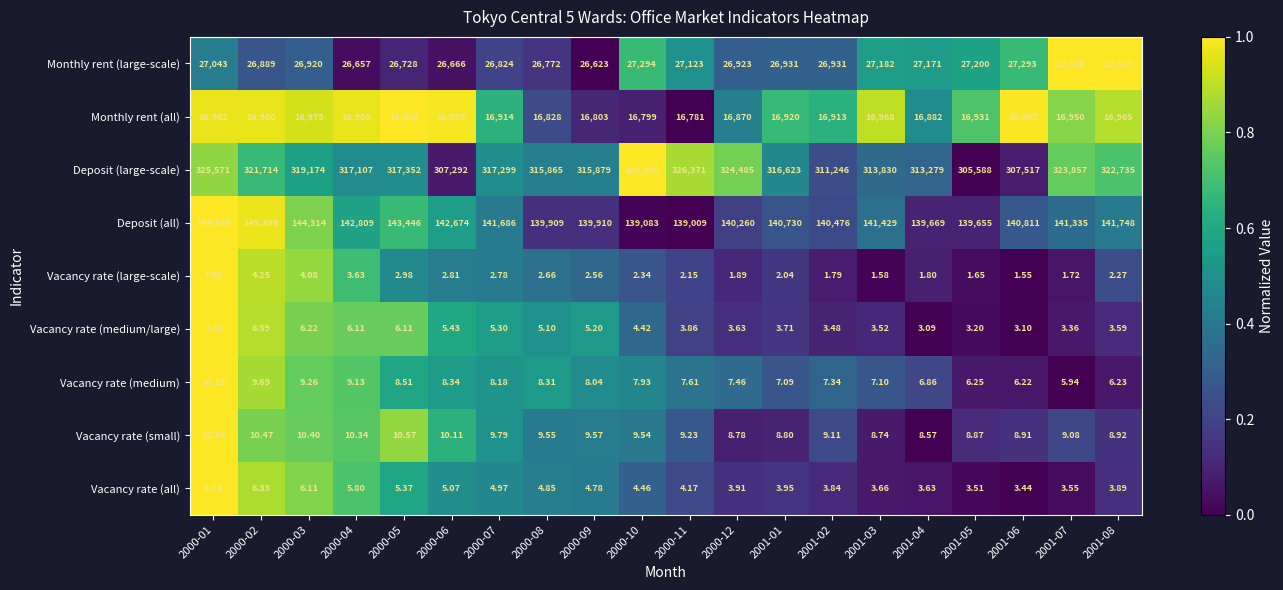

List the series in order of their peak value, highest first.

Deposit (large-scale), Deposit (all), Monthly rent (large-scale), Monthly rent (all), Vacancy rate (small), Vacancy rate (medium), Vacancy rate (medium/large), Vacancy rate (all), Vacancy rate (large-scale)